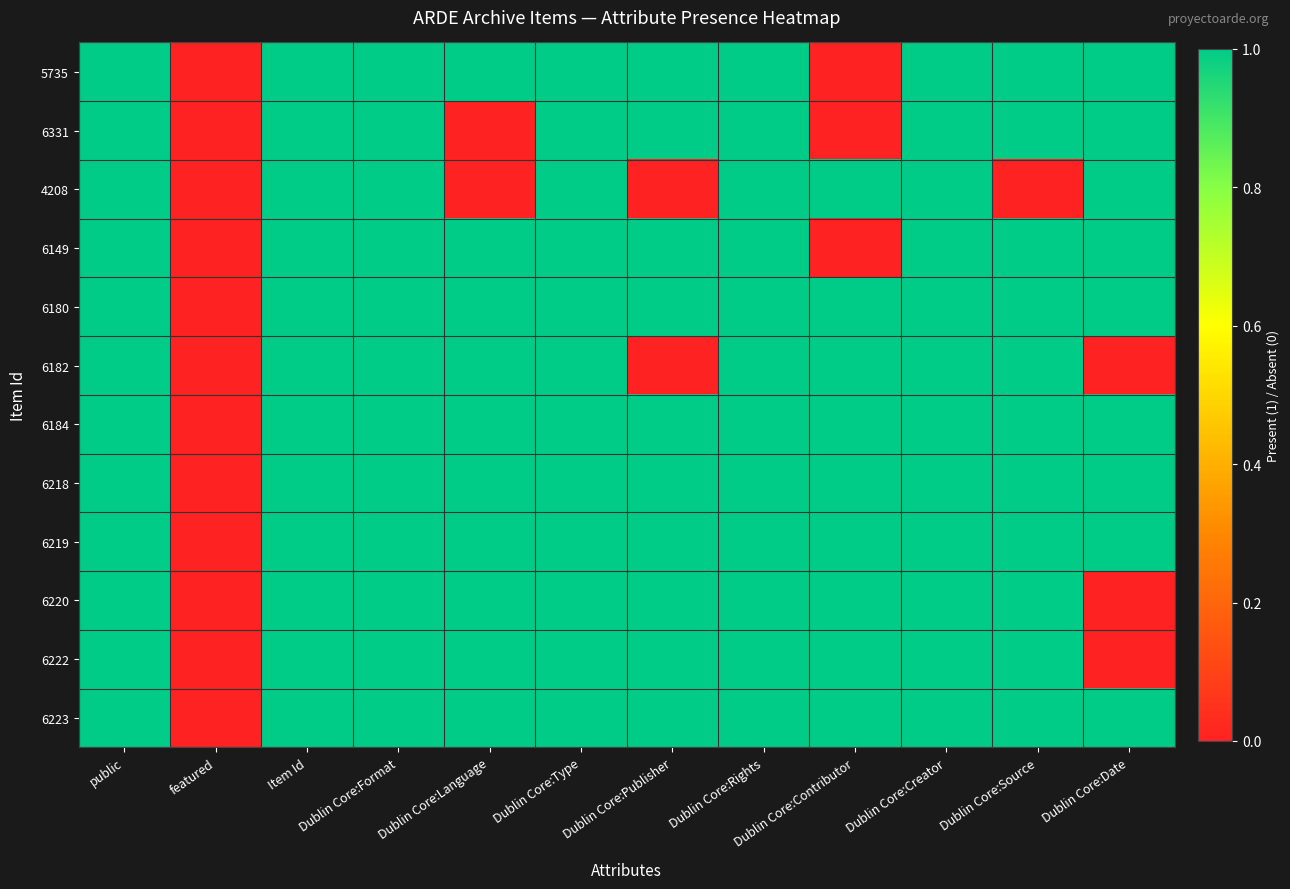

Count the number of categories in the chart.

12